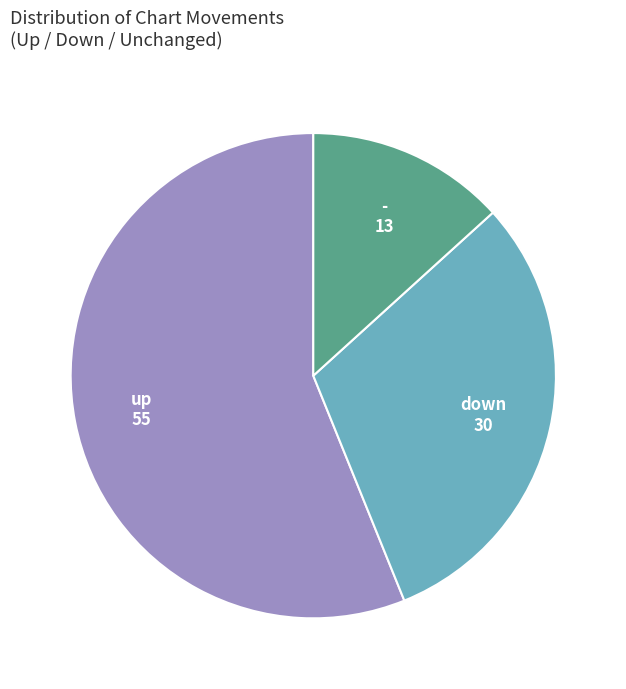

Which category accounts for the majority?

up